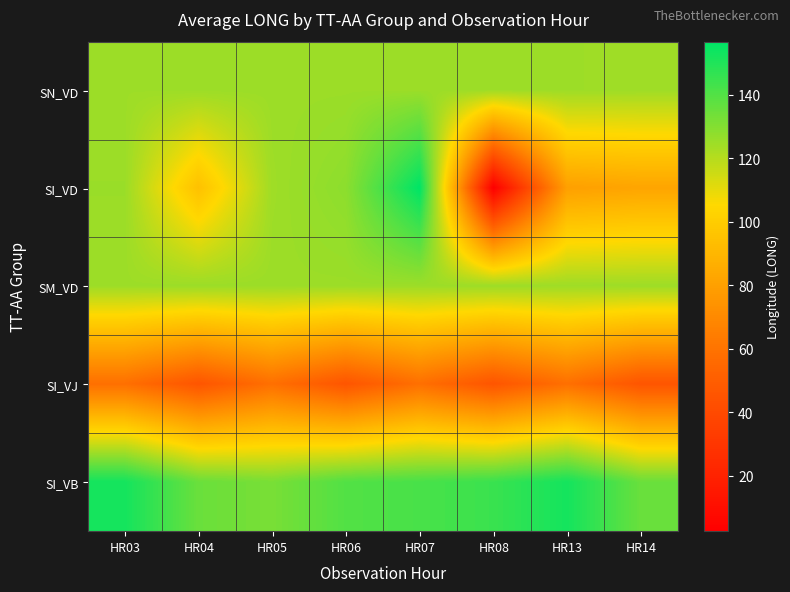

What is the minimum value shown in the chart?

2.5